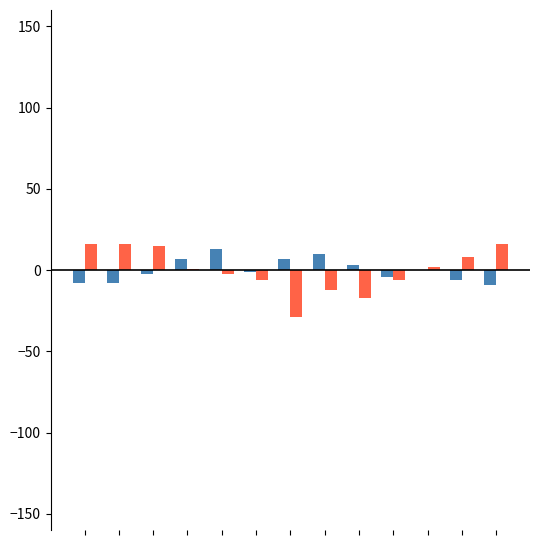

What is the maximum value shown in the chart?

15.8